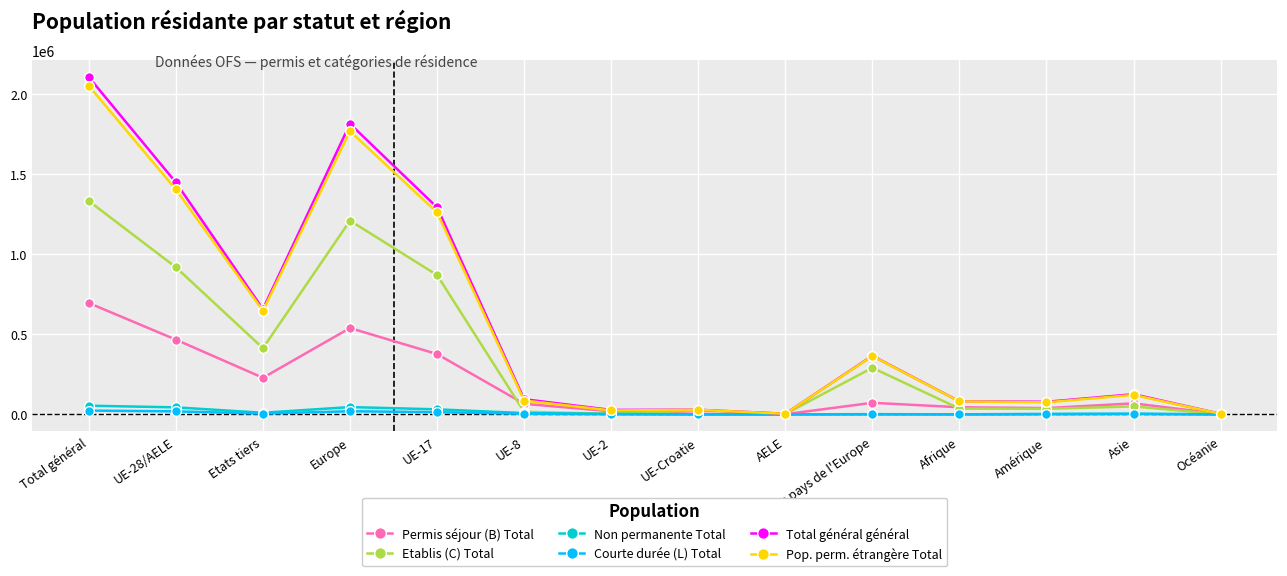

Which series has the widest spread of values?

Total général général